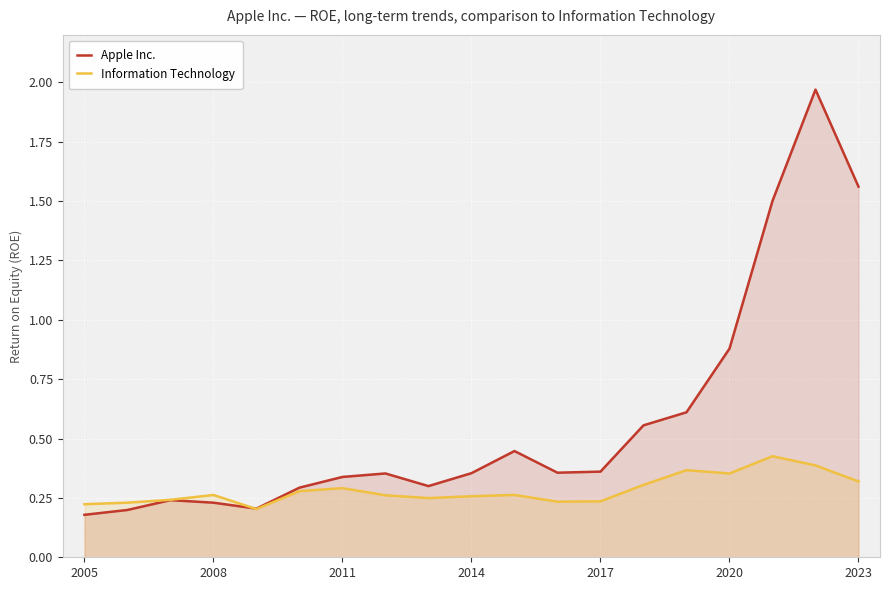

What is the value of the Information Technology point at the 10th from the left?

0.3